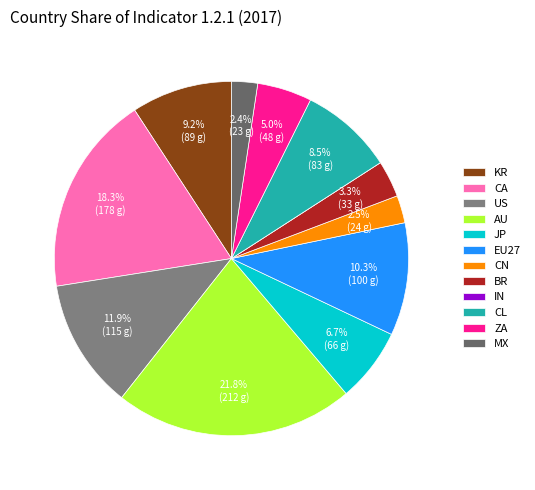

Does any single category account for the majority?

No